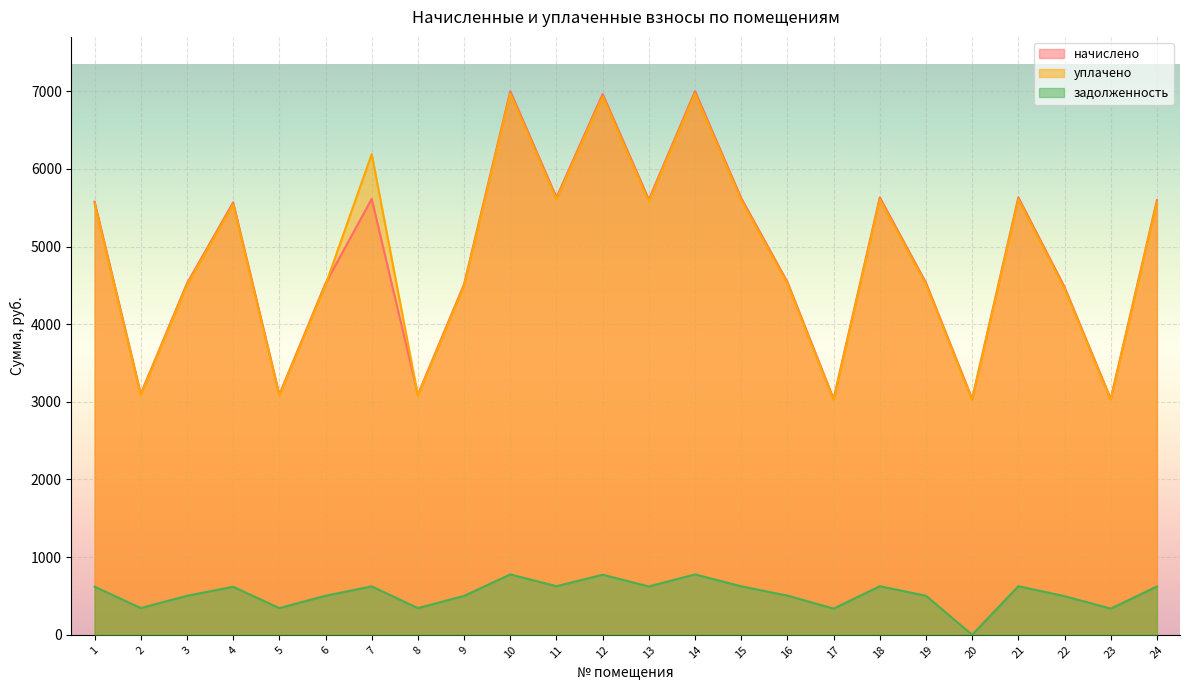

Where is уплачено nearest to the value 4997?

16